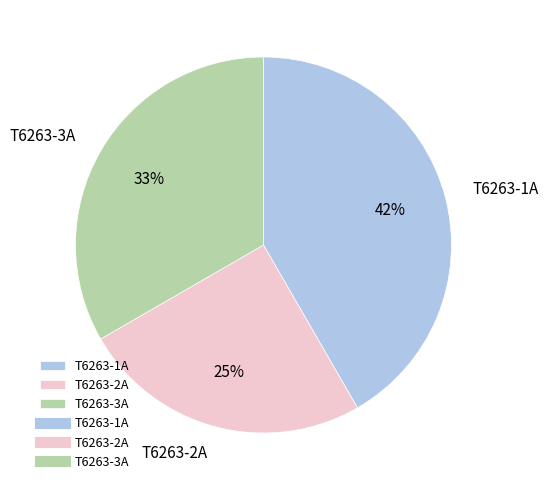

Does any single category account for the majority?

No